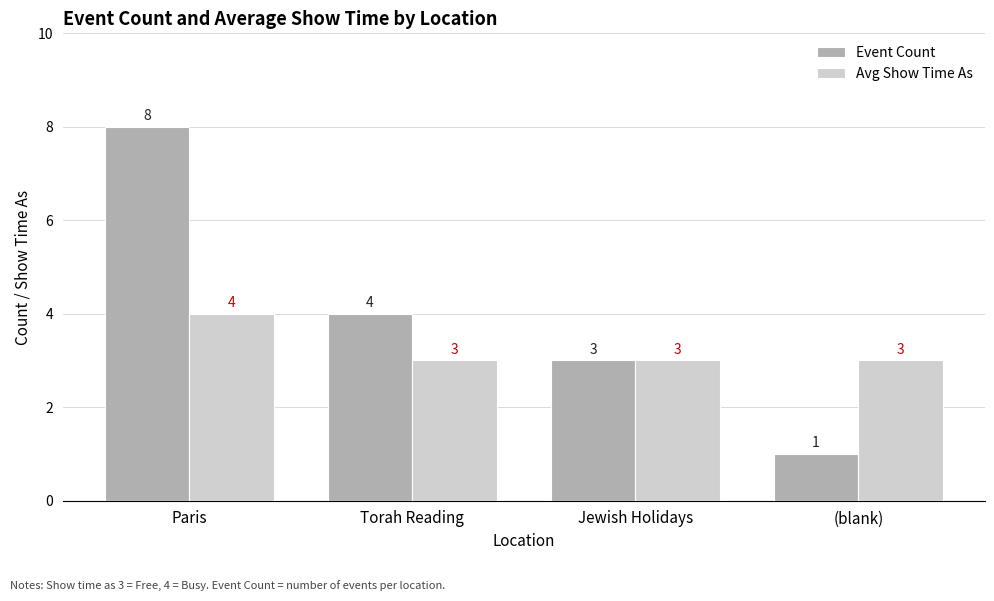

What position from the left is Jewish Holidays?

3